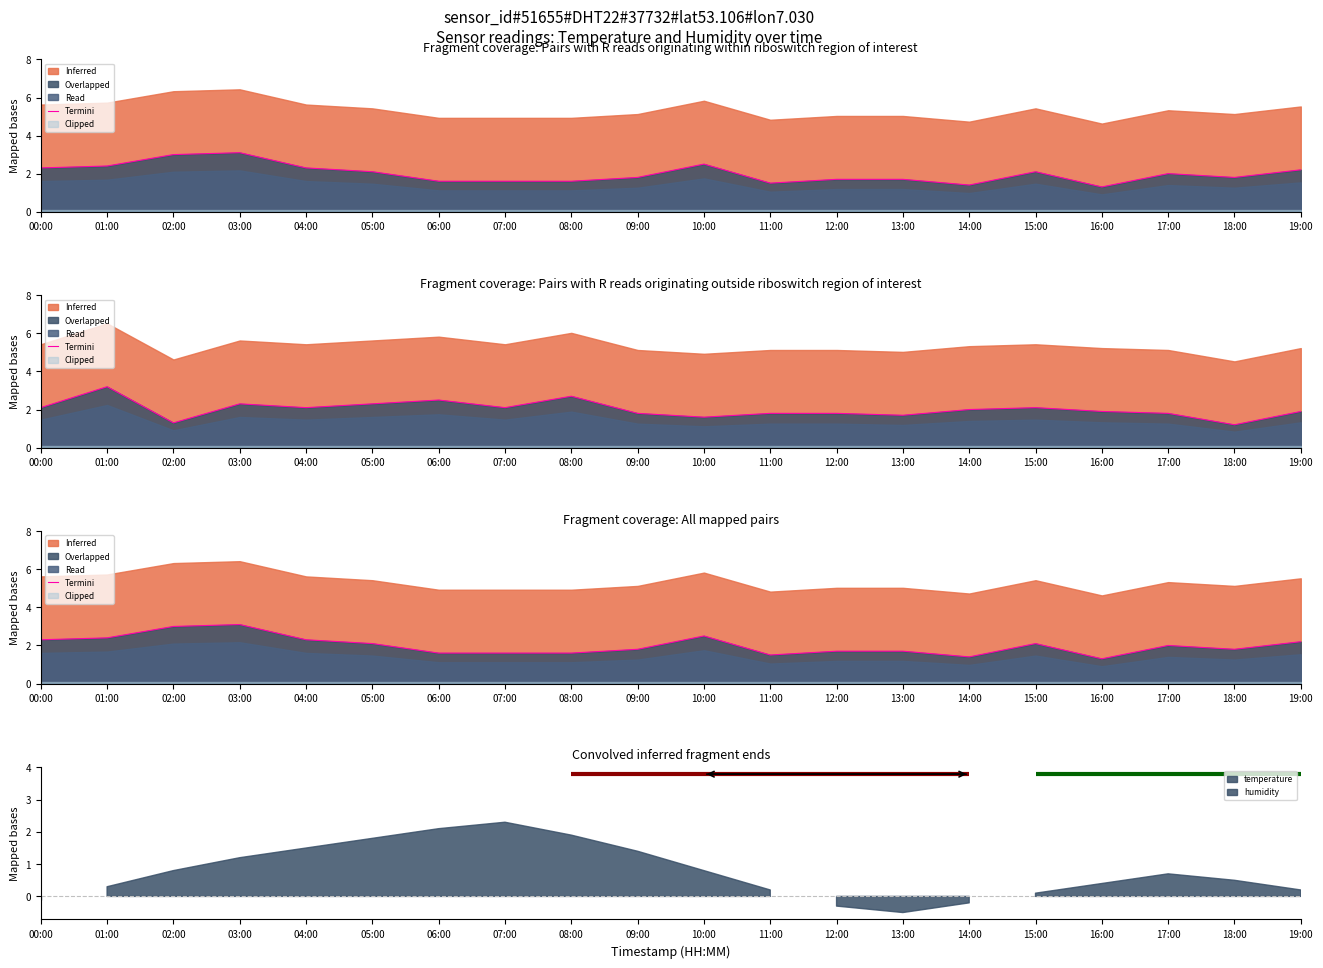

Which category has the highest value across all series?

03:00